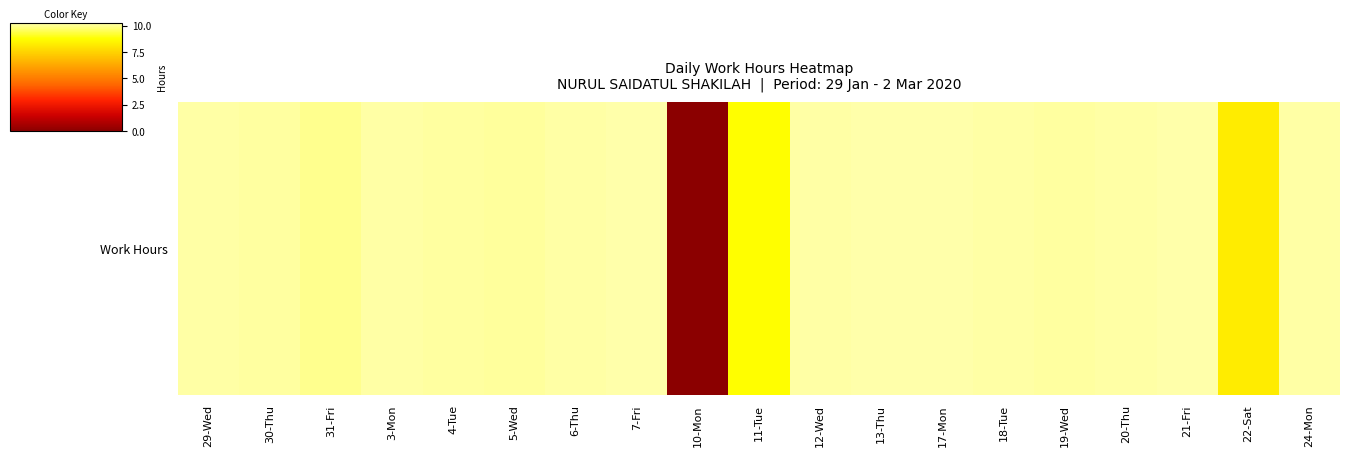

Reading left to right, extract all data points from this chart.

10.2	10.2	10.0	10.2	10.2	10.1	10.2	10.2	0.0	8.7	10.2	10.2	10.2	10.2	10.2	10.2	10.2	8.2	10.2